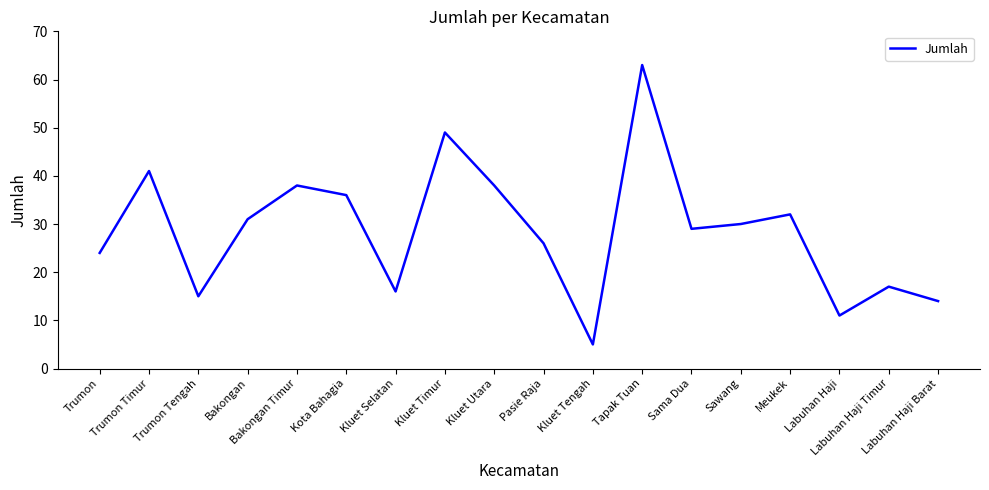

What position from the right is Sama Dua?

6